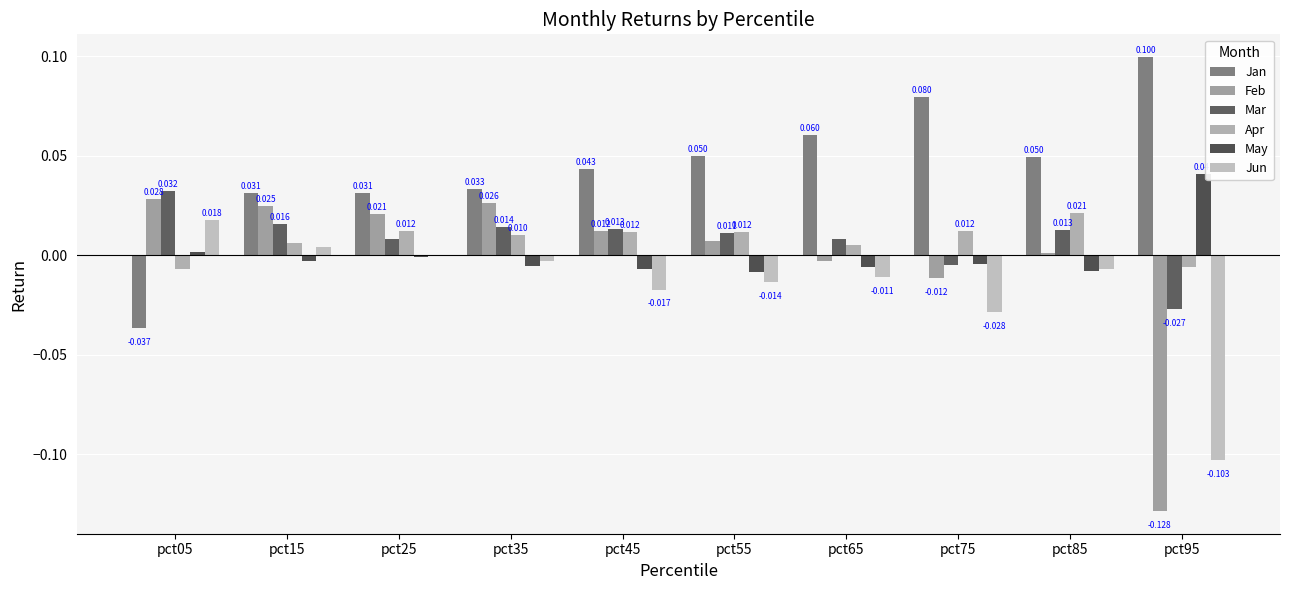

Which series has the largest total across all categories?

Jan